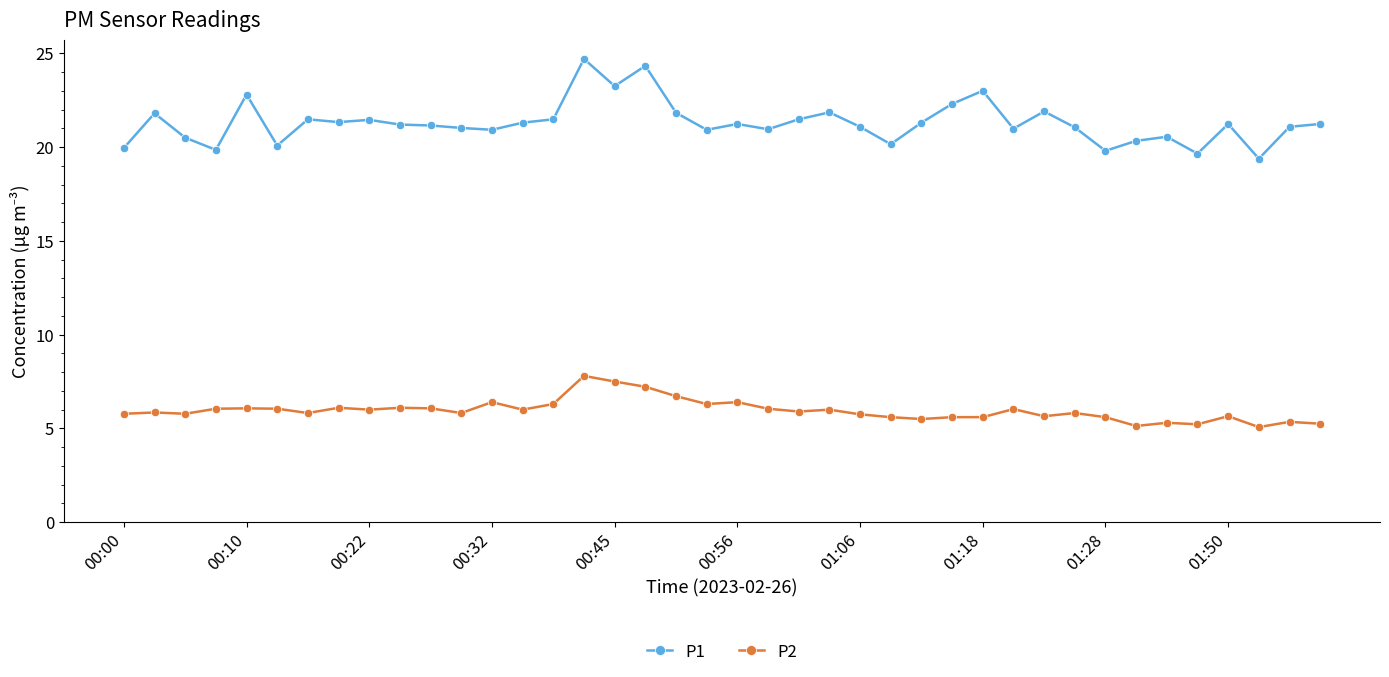

What is the average value of the P1 series?

21.3